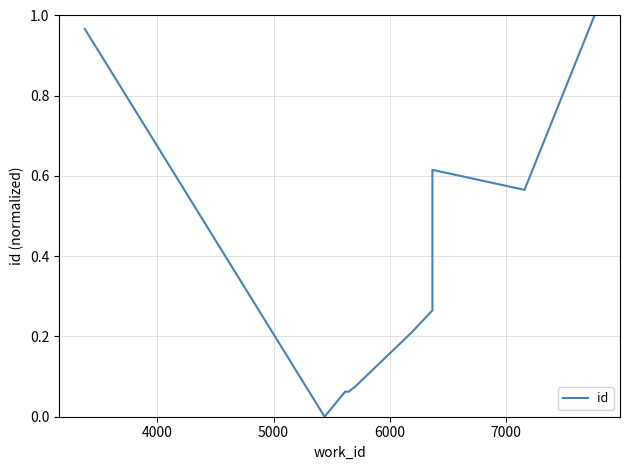

Reading left to right, transcribe all the data shown in this chart.

1.0	0.0	0.1	0.1	0.1	0.2	0.3	0.6	0.6	1.0